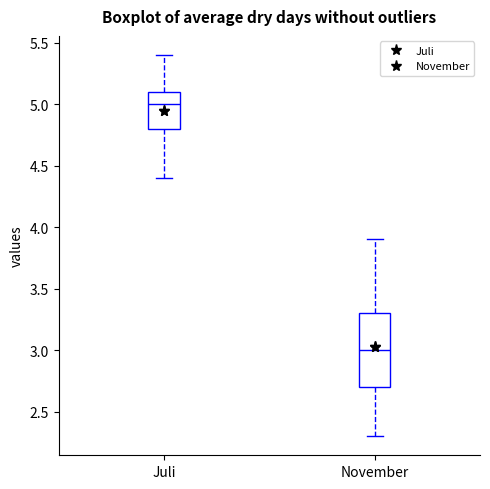

Which box's median line is the lowest?

November